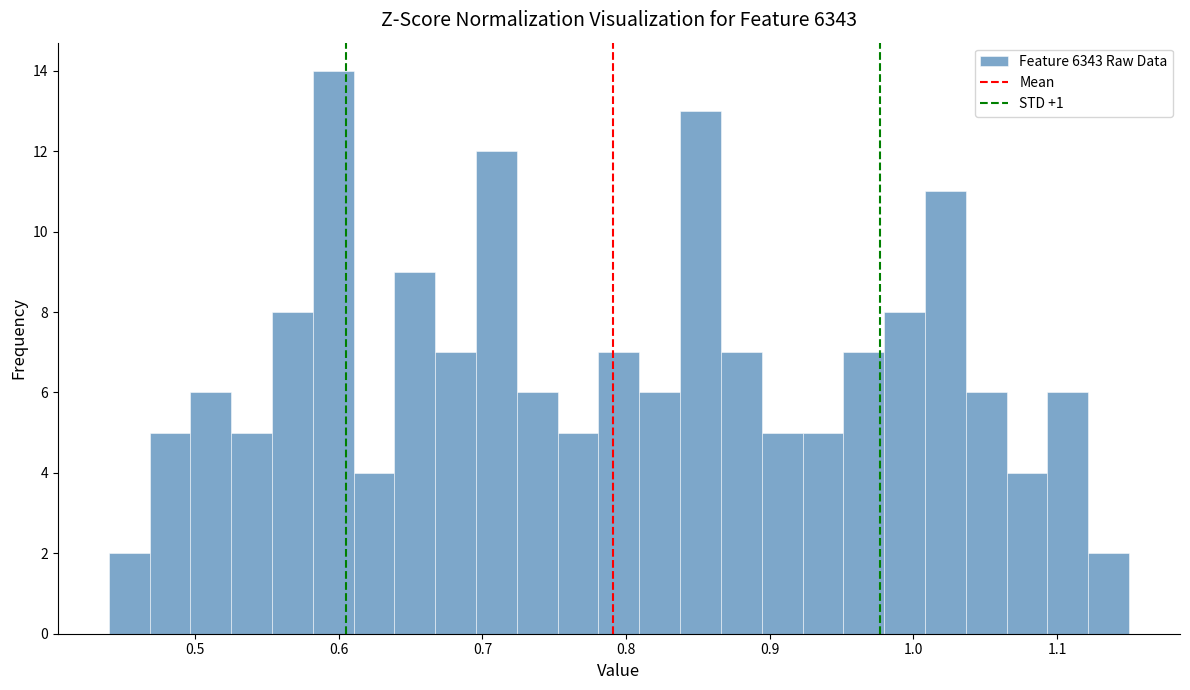

Around what value on the x-axis is the tallest bar? Give the approximate position of its centre, as read against the axis.

0.60